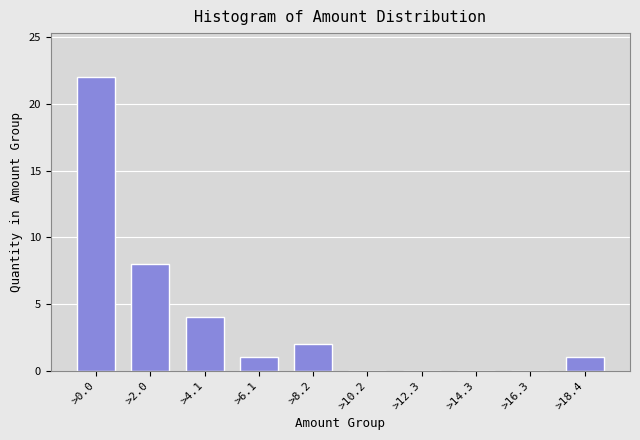

Reading right to left, list all the values displayed in this chart.

>18.4=1	>16.3=0	>14.3=0	>12.3=0	>10.2=0	>8.2=2	>6.1=1	>4.1=4	>2.0=8	>0.0=22